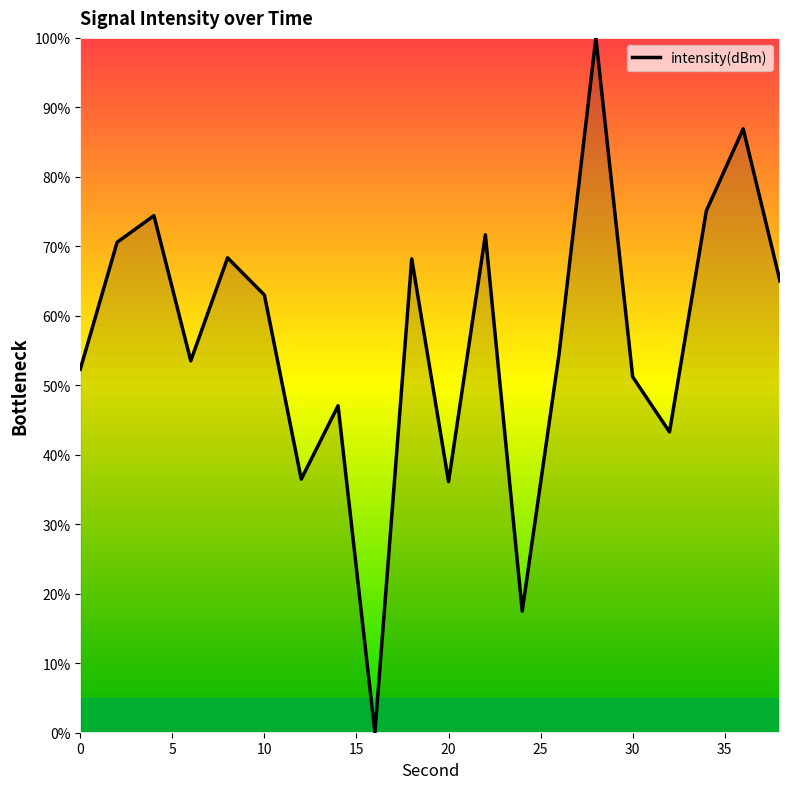

Does the chart display data point markers on the line(s)?

No